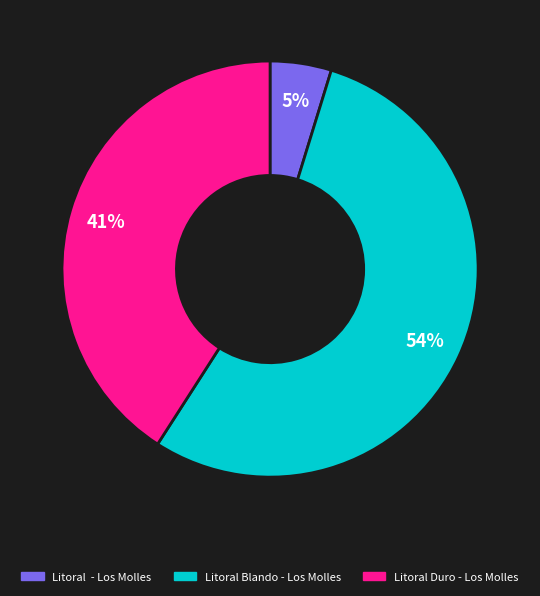

To the nearest percent, what is the average slice percentage?

33%